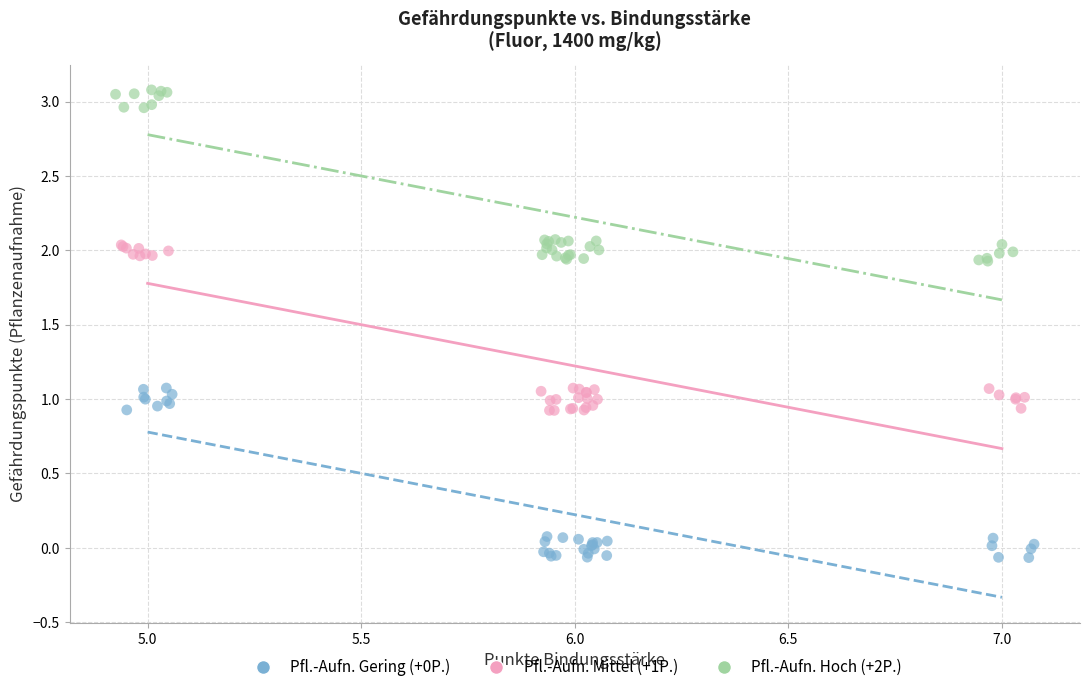

Which series contains the highest Y value?

Pfl.-Aufn. Hoch (+2P.)